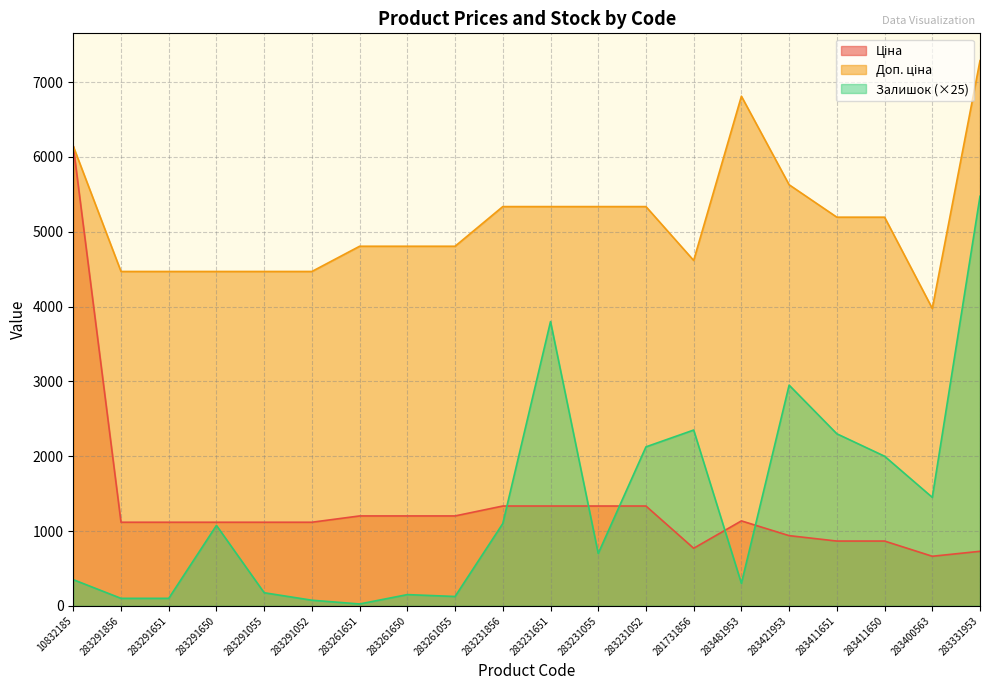

Reading left to right, list all the values displayed in this chart.

Ціна: 10832185=6143.2	283291856=1117.4	283291651=1117.4	283291650=1117.4	283291055=1117.4	283291052=1117.4	283261651=1201.7	283261650=1201.7	283261055=1201.7	283231856=1334.2	283231651=1334.2	283231055=1334.2	283231052=1334.2	281731856=769.5	283481953=1135.5	283421953=938.2	283411651=865.9	283411650=865.9	283400563=662.6	283331953=728.9
Доп. ціна: 10832185=6143.2	283291856=4469.5	283291651=4469.5	283291650=4469.5	283291055=4469.5	283291052=4469.5	283261651=4806.8	283261650=4806.8	283261055=4806.8	283231856=5336.9	283231651=5336.9	283231055=5336.9	283231052=5336.9	281731856=4617.1	283481953=6812.7	283421953=5629.1	283411651=5195.4	283411650=5195.4	283400563=3975.6	283331953=7288.6
Залишок: 10832185=350.0	283291856=100.0	283291651=100.0	283291650=1075.0	283291055=175.0	283291052=75.0	283261651=25.0	283261650=150.0	283261055=125.0	283231856=1100.0	283231651=3800.0	283231055=700.0	283231052=2125.0	281731856=2350.0	283481953=300.0	283421953=2950.0	283411651=2300.0	283411650=2000.0	283400563=1450.0	283331953=5475.0